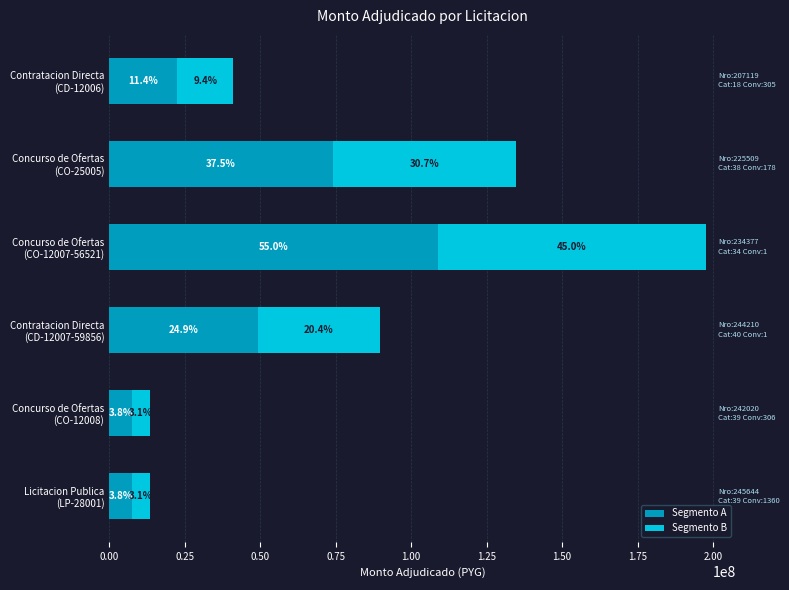

What are all the series names shown in the legend?

Segmento A, Segmento B